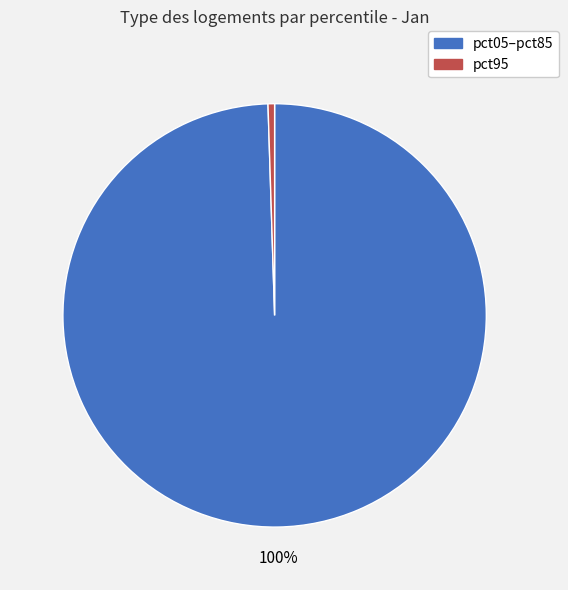

Is there a majority slice in this chart?

Yes